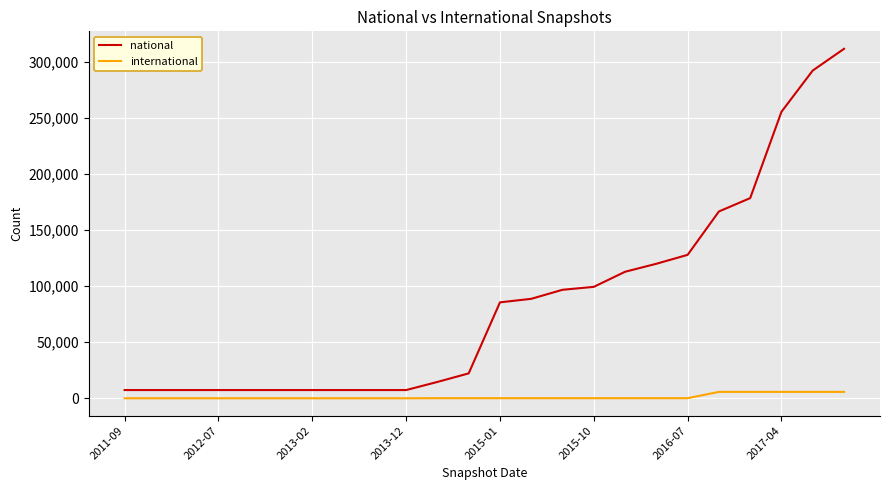

What is the maximum value for national?

311900